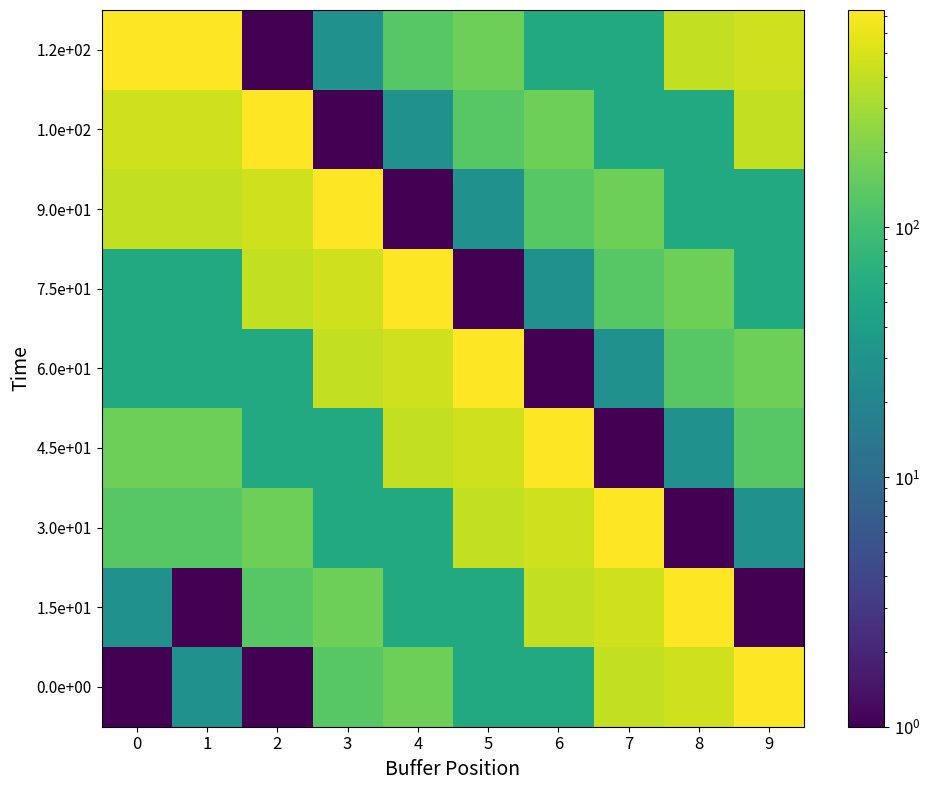

Reading left to right, what are all the values shown in this chart?

0.0e+00: 0=1	1=28	2=1	3=134	4=171	5=55	6=55	7=399	8=462	9=741
1.5e+01: 0=28	1=1	2=134	3=171	4=55	5=55	6=399	7=462	8=741	9=1
3.0e+01: 0=134	1=134	2=171	3=55	4=55	5=399	6=462	7=741	8=1	9=28
4.5e+01: 0=171	1=171	2=55	3=55	4=399	5=462	6=741	7=1	8=28	9=134
6.0e+01: 0=55	1=55	2=55	3=399	4=462	5=741	6=1	7=28	8=134	9=171
7.5e+01: 0=55	1=55	2=399	3=462	4=741	5=1	6=28	7=134	8=171	9=55
9.0e+01: 0=399	1=399	2=462	3=741	4=1	5=28	6=134	7=171	8=55	9=55
1.0e+02: 0=462	1=462	2=741	3=1	4=28	5=134	6=171	7=55	8=55	9=399
1.2e+02: 0=741	1=741	2=1	3=28	4=134	5=171	6=55	7=55	8=399	9=462